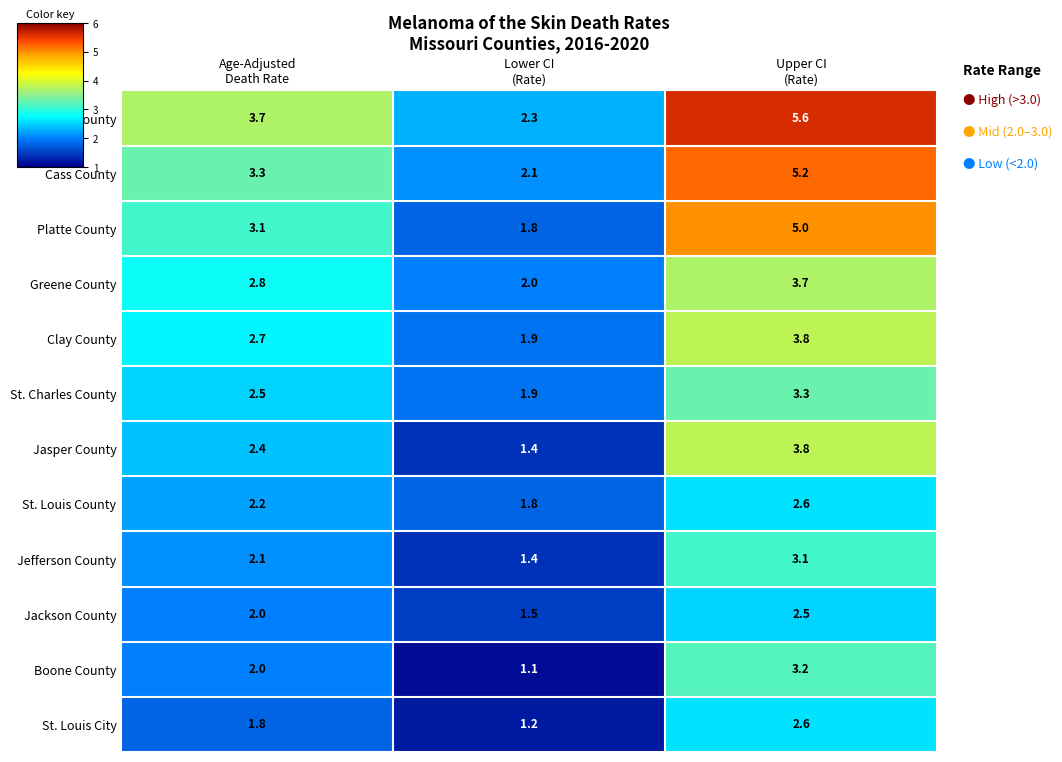

Which series has the widest spread of values?

Franklin County